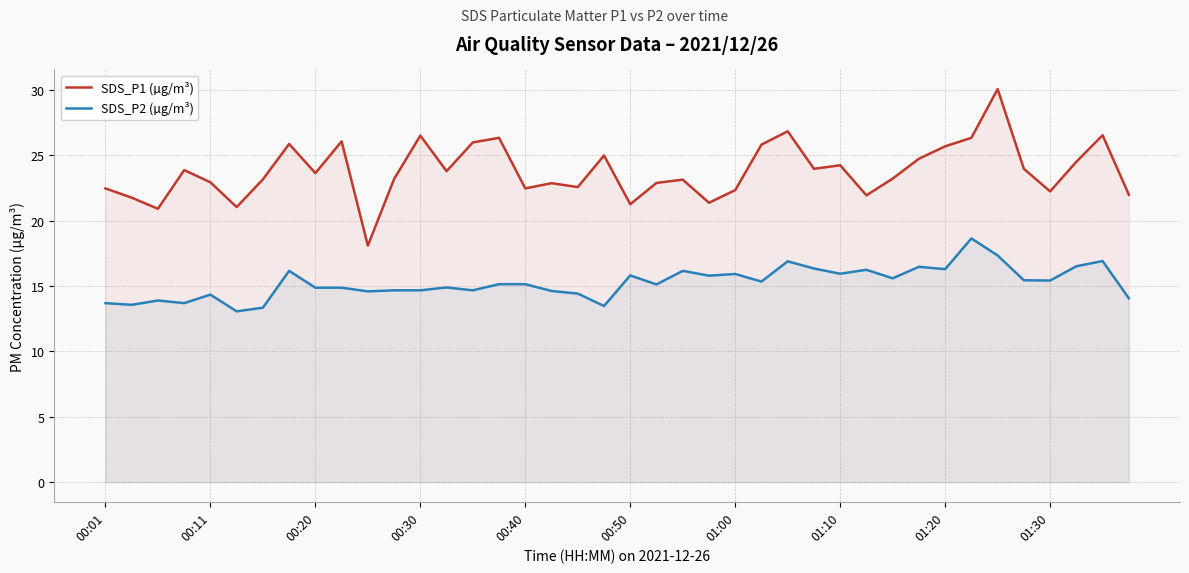

List the series in order of their peak value, highest first.

SDS_P1 (µg/m³), SDS_P2 (µg/m³)